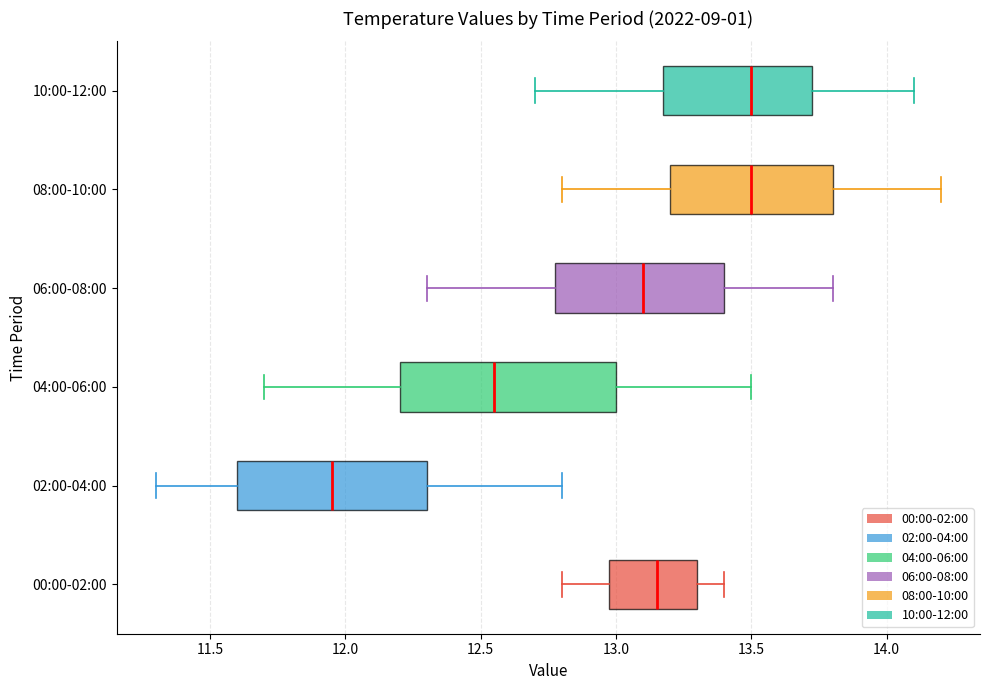

Comparing the boxes themselves (not the whiskers), which one is the widest?

04:00-06:00